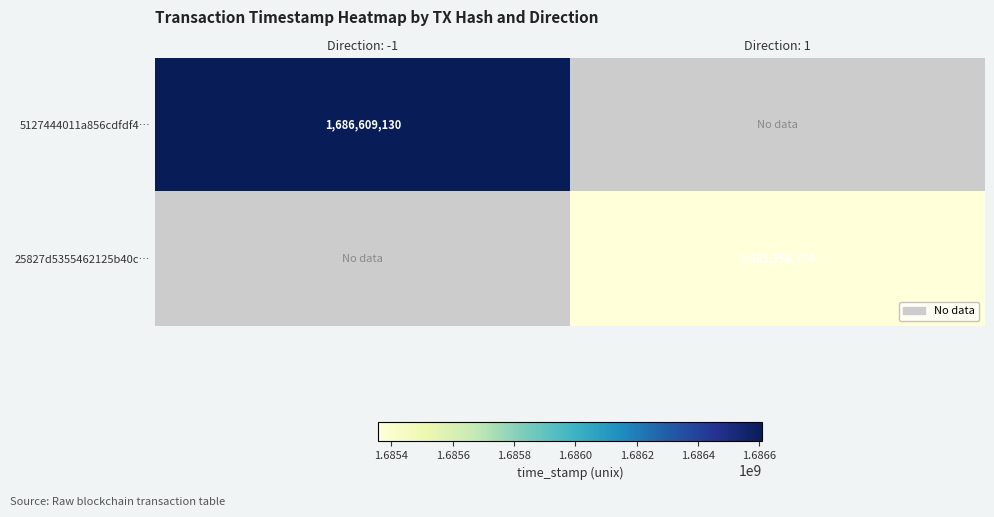

Is the value of 25827d5355462125b40c… at Direction: 1 greater than the value of 5127444011a856cdfdf4… at Direction: -1?

No